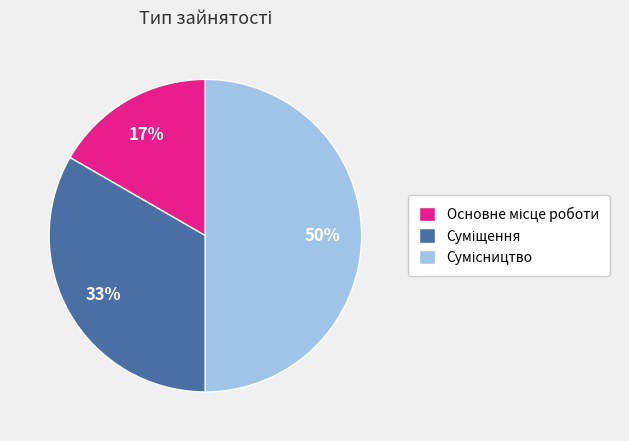

What is the smallest slice in the pie chart?

Основне місце роботи